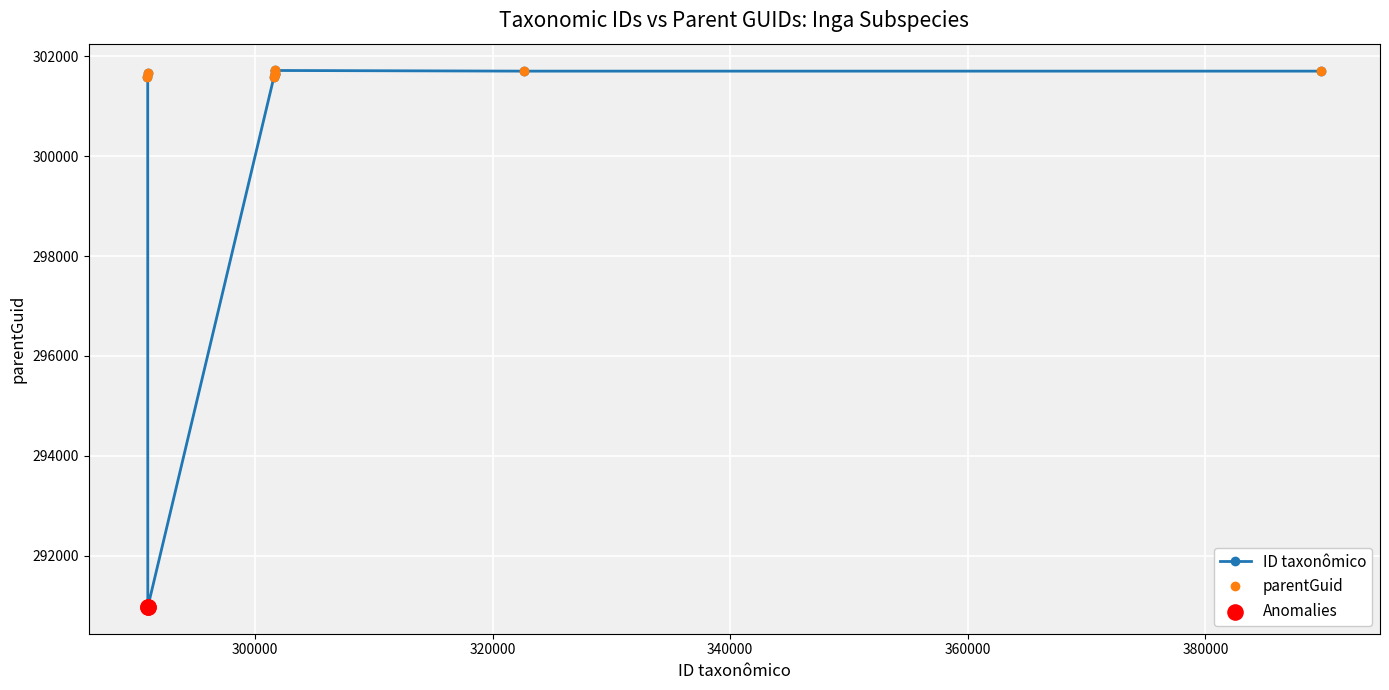

What is the ratio of the value at Inga thibaudiana subsp. thibaudiana to the value at Inga nobilis subsp. nobilis?

1.0